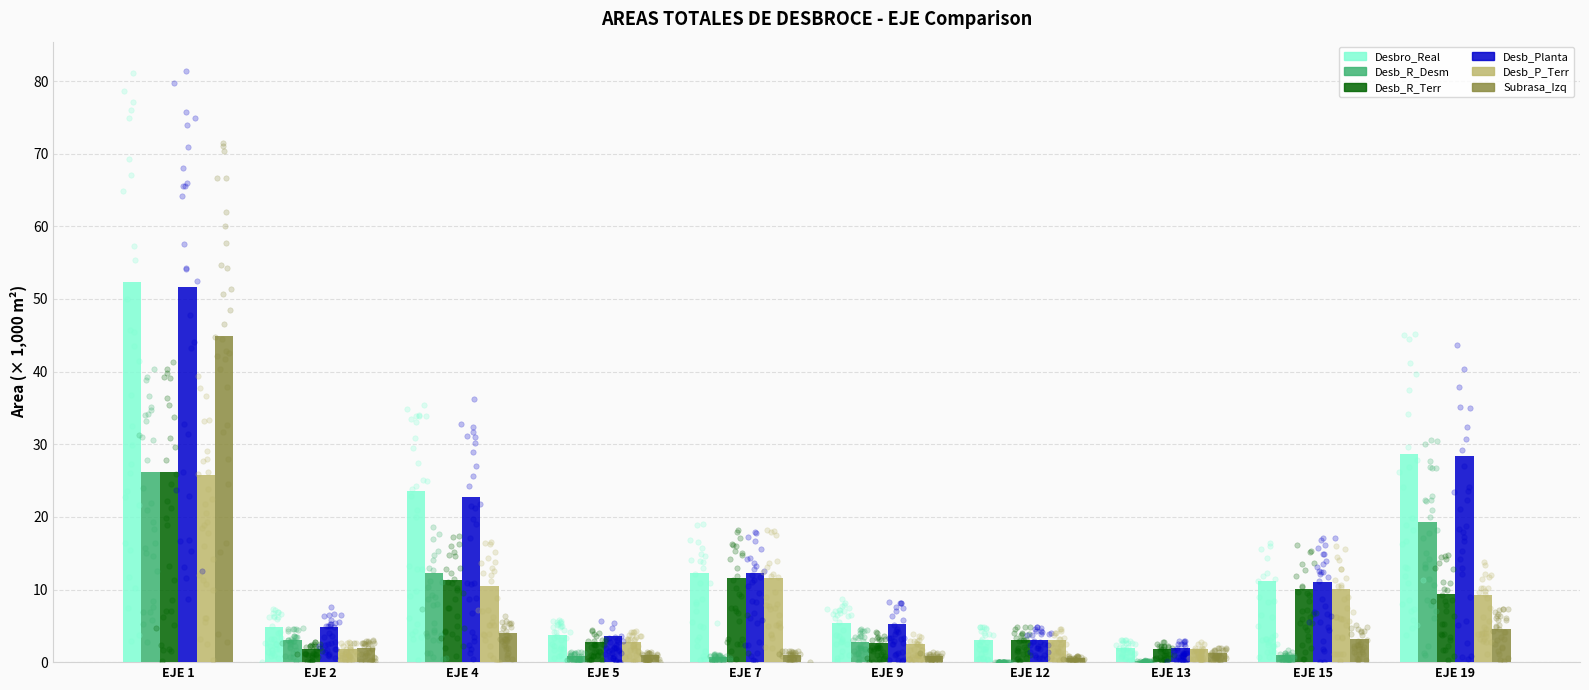

At how many categories does at least one series exceed 29?

1